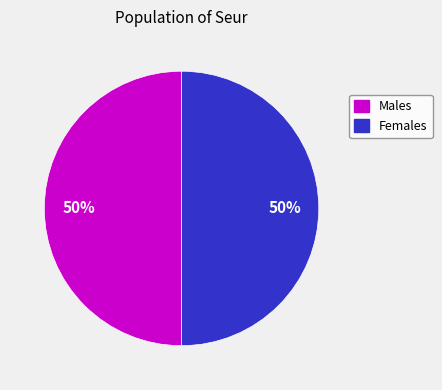

What percentage is the Males slice, to the nearest percent?

50%